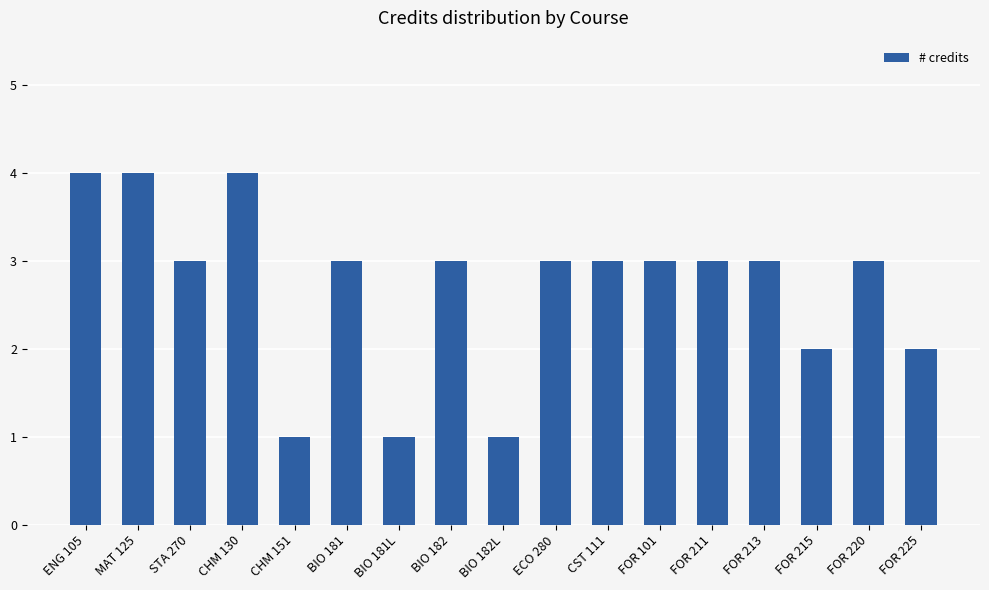

What is the approximate value at BIO 181L?

1